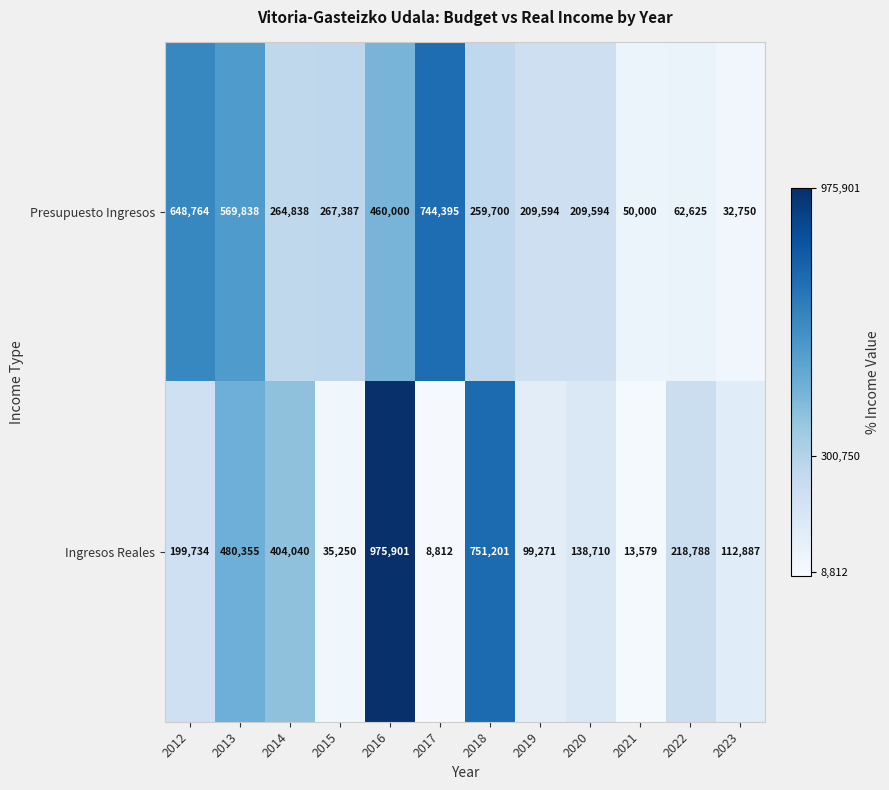

Which category has the lowest value in the Presupuesto Ingresos series?

2023